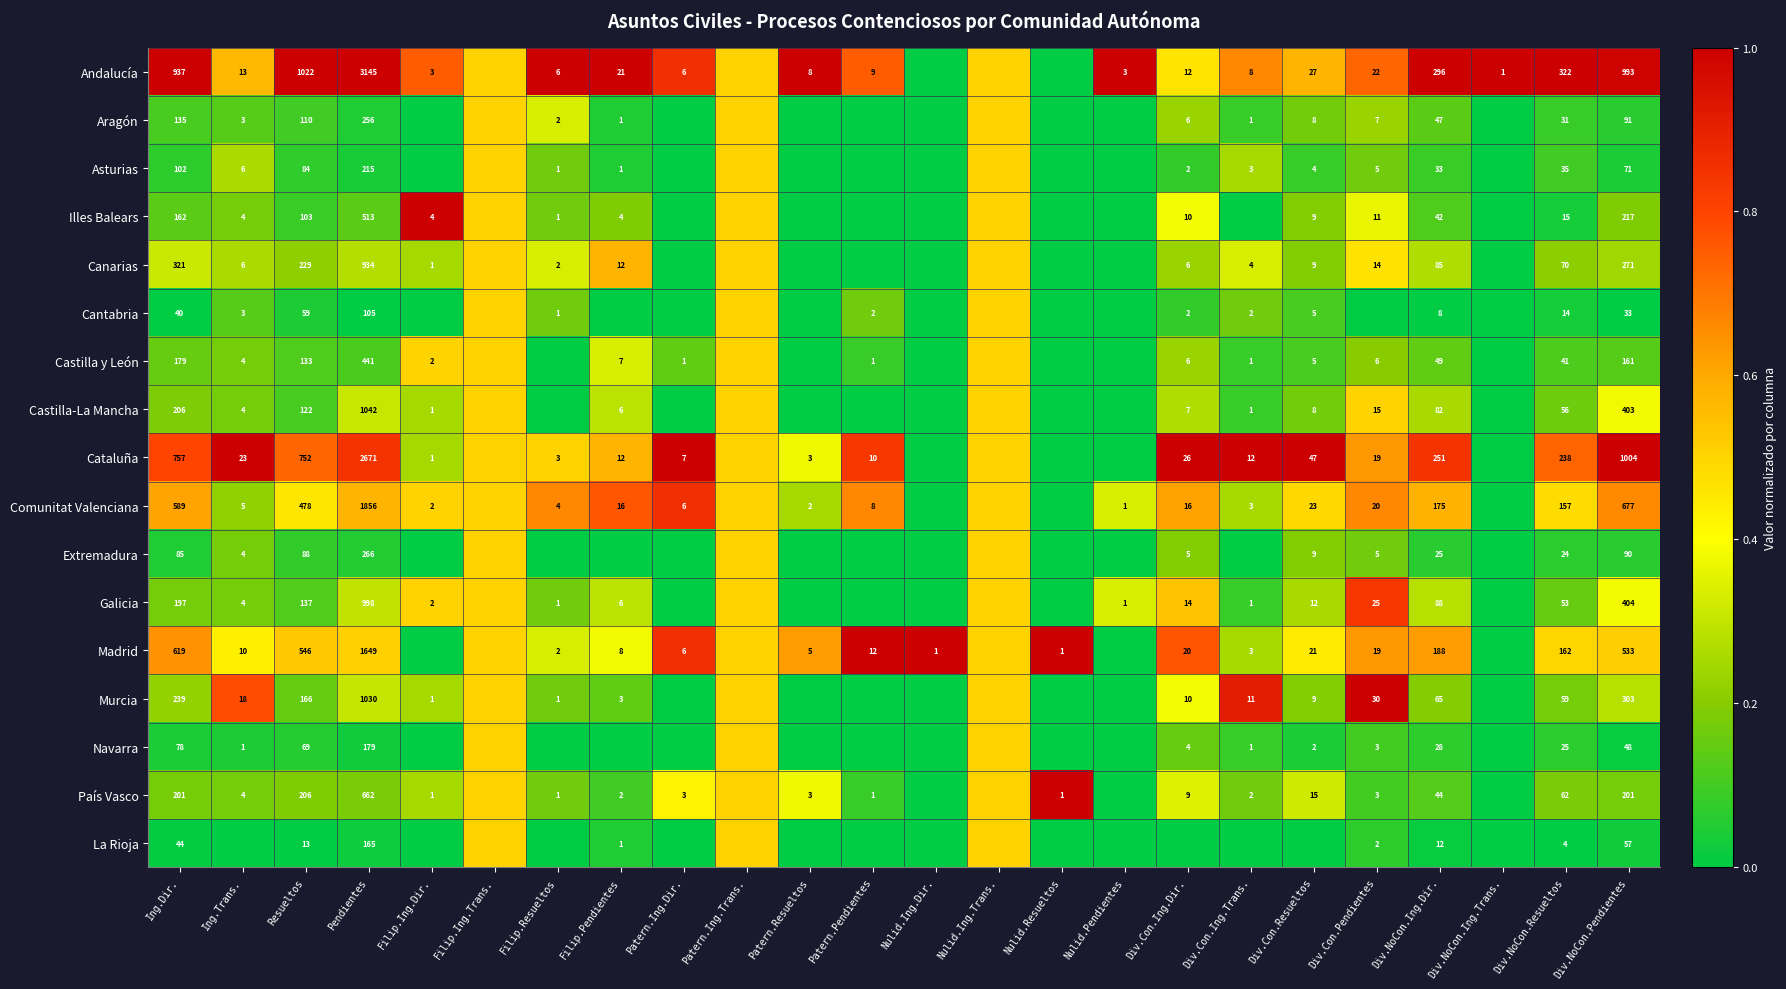

Between Filip.Resueltos and Filip.Ing.Dir., which is larger?

Filip.Resueltos